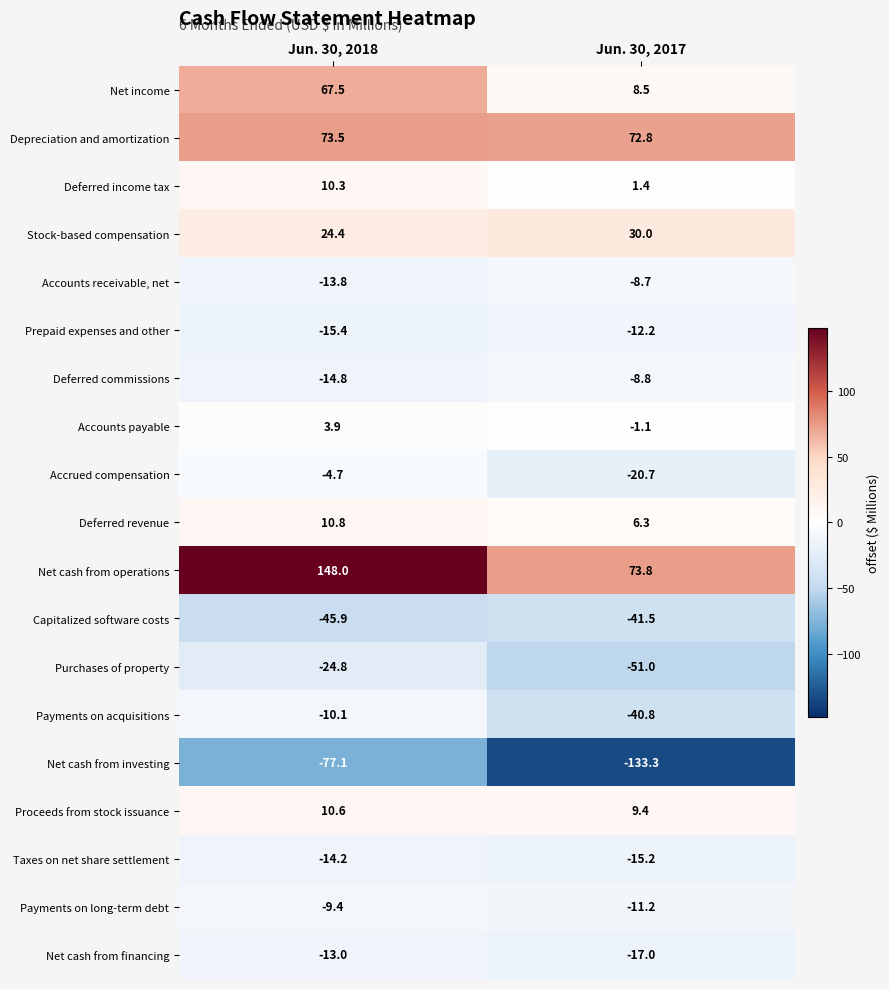

What is the minimum value shown in the chart?

-133.3